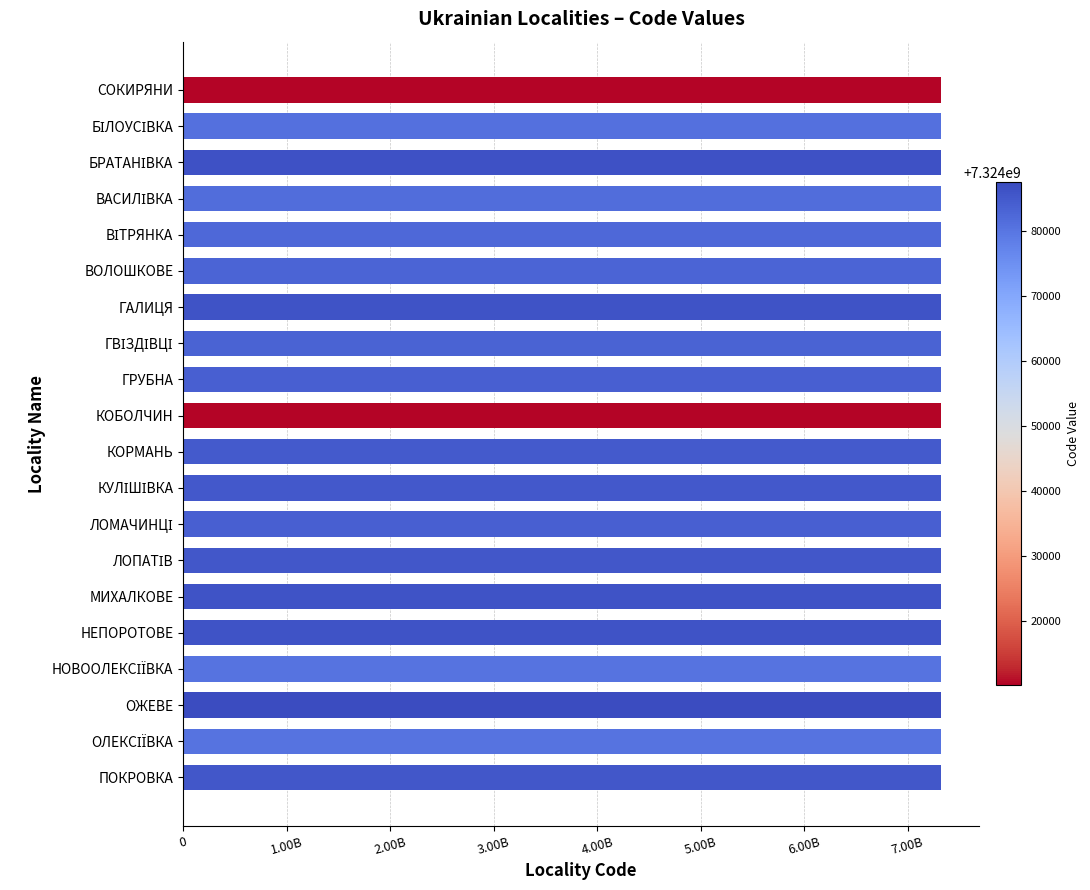

Does the chart contain stacked bars?

No